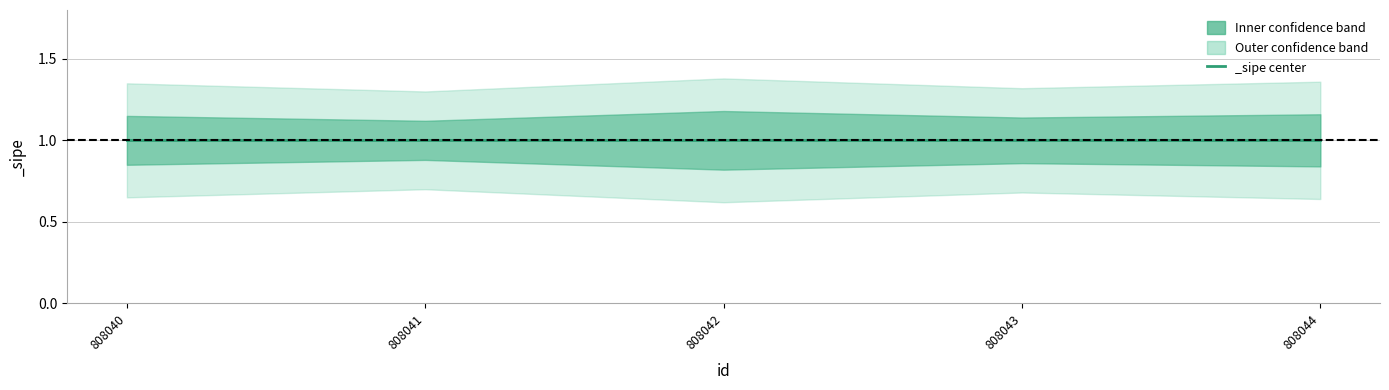

Is the value of sipe_lower_outer at 808044 greater than the value of sipe_lower_inner at 808044?

No